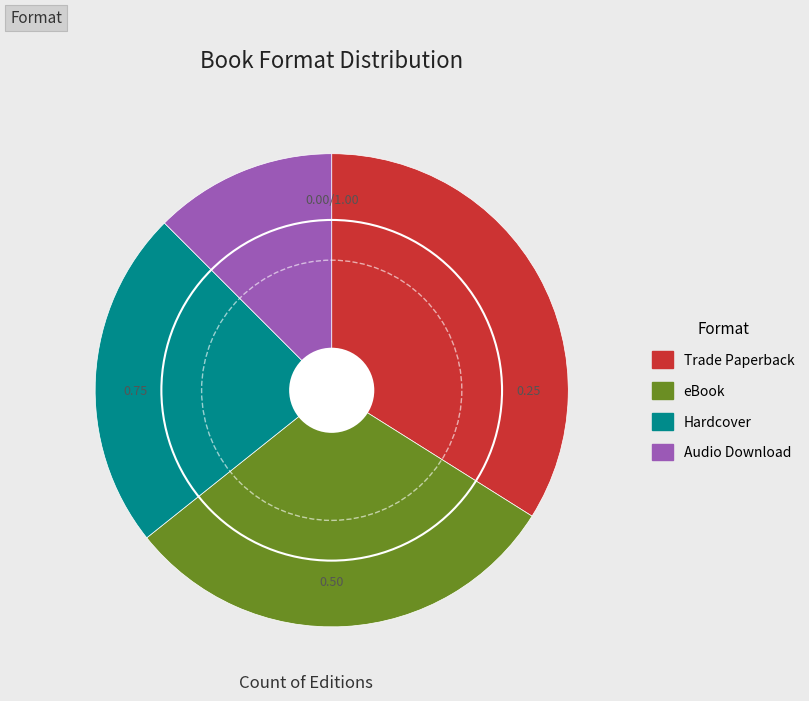

Combined, do Trade Paperback and Hardcover account for over 50%?

Yes